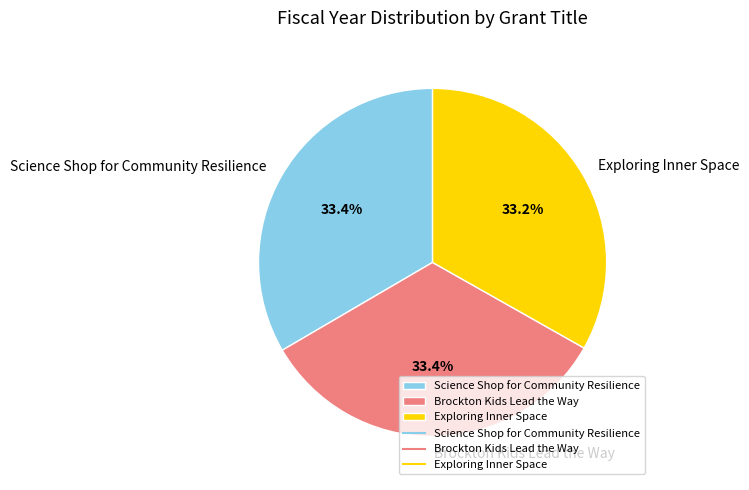

Does Exploring Inner Space account for over 50% of the chart?

No